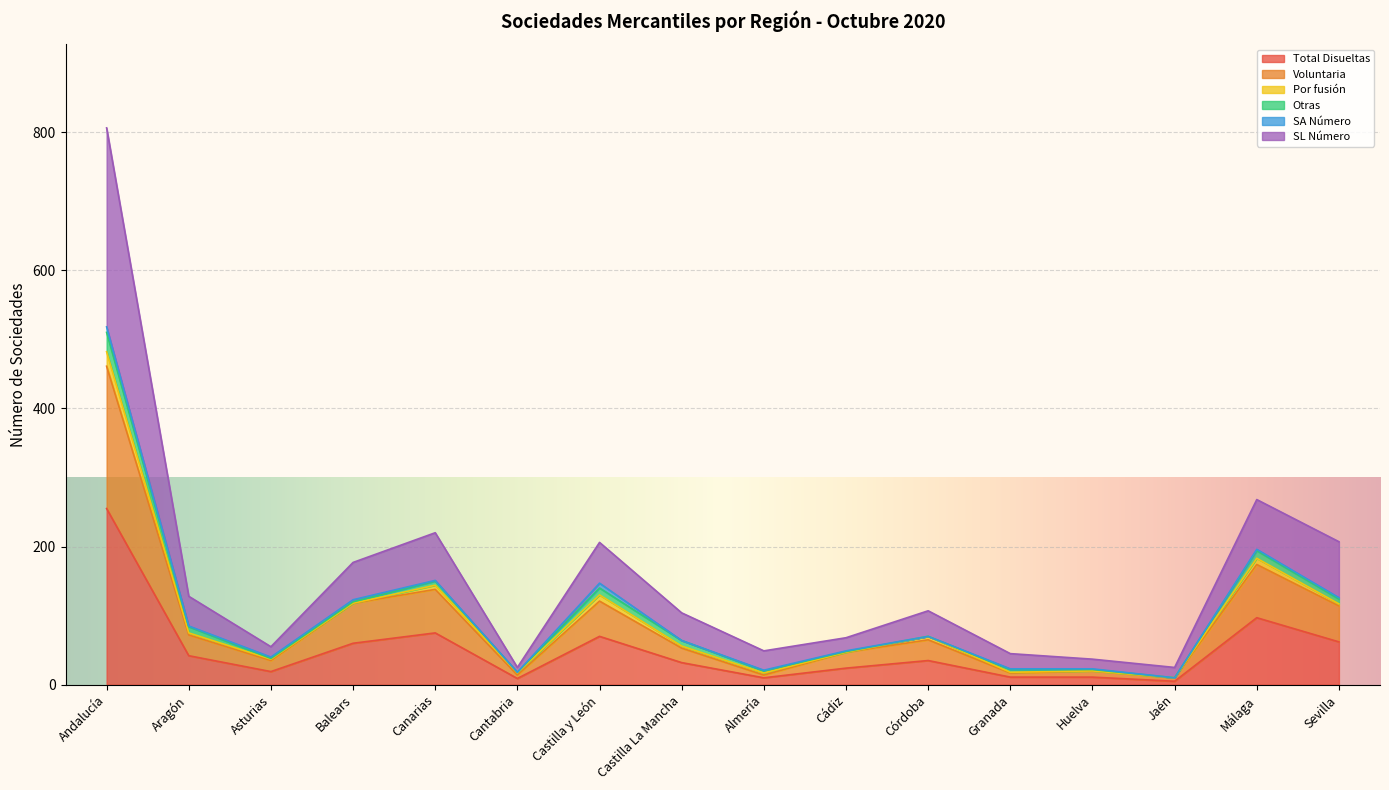

What is the sum of all Total Disueltas values?

817